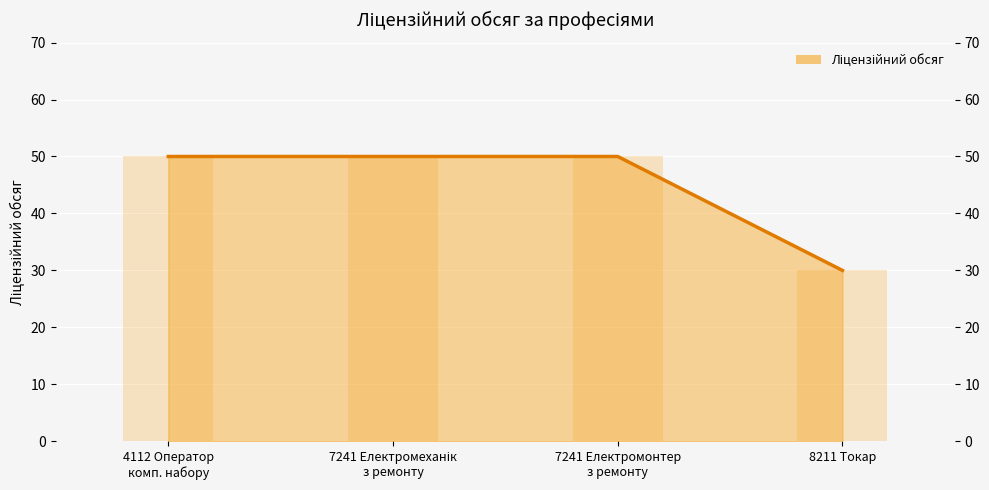

List the labels in order of value, smallest first.

8211 Токар, 4112 Оператор
комп. набору, 7241 Електромеханік
з ремонту, 7241 Електромонтер
з ремонту